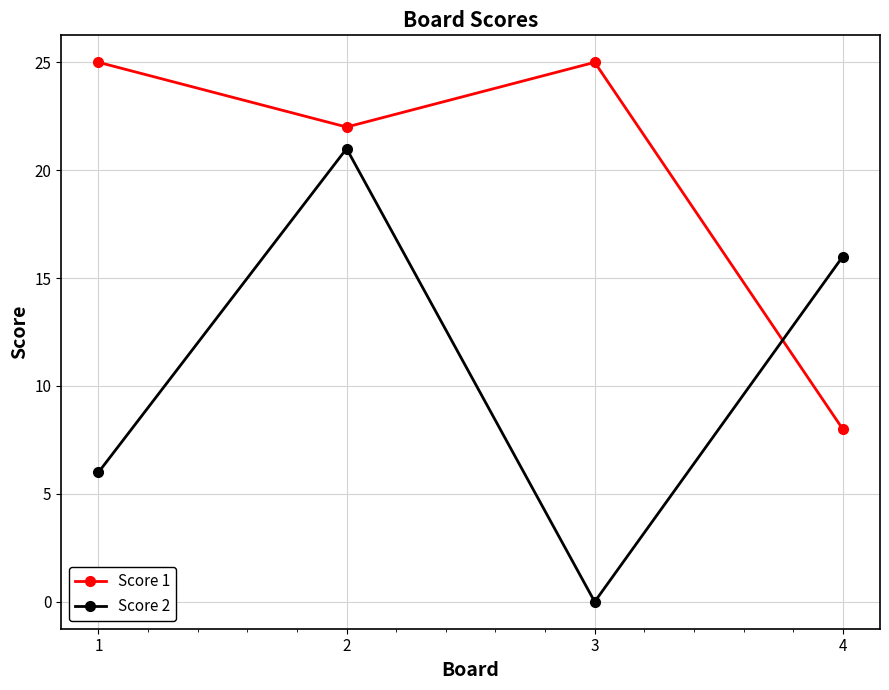

How many data points in Score 1 are less than 25?

2